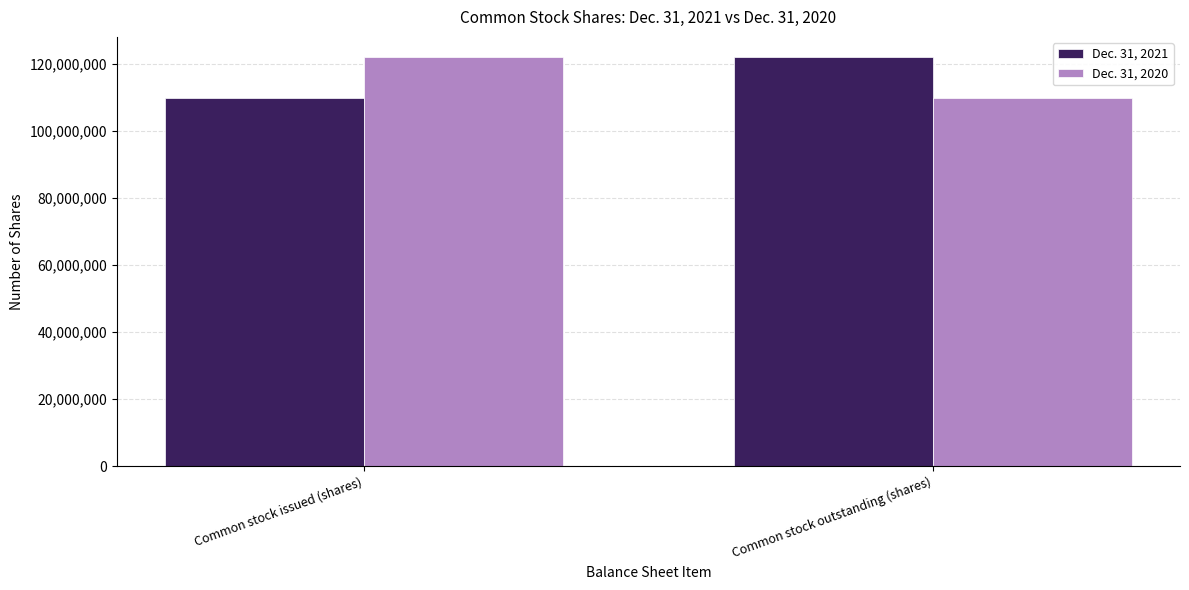

The Dec. 31, 2020 series shows 121882778 at Common stock issued (shares). True or false?

True